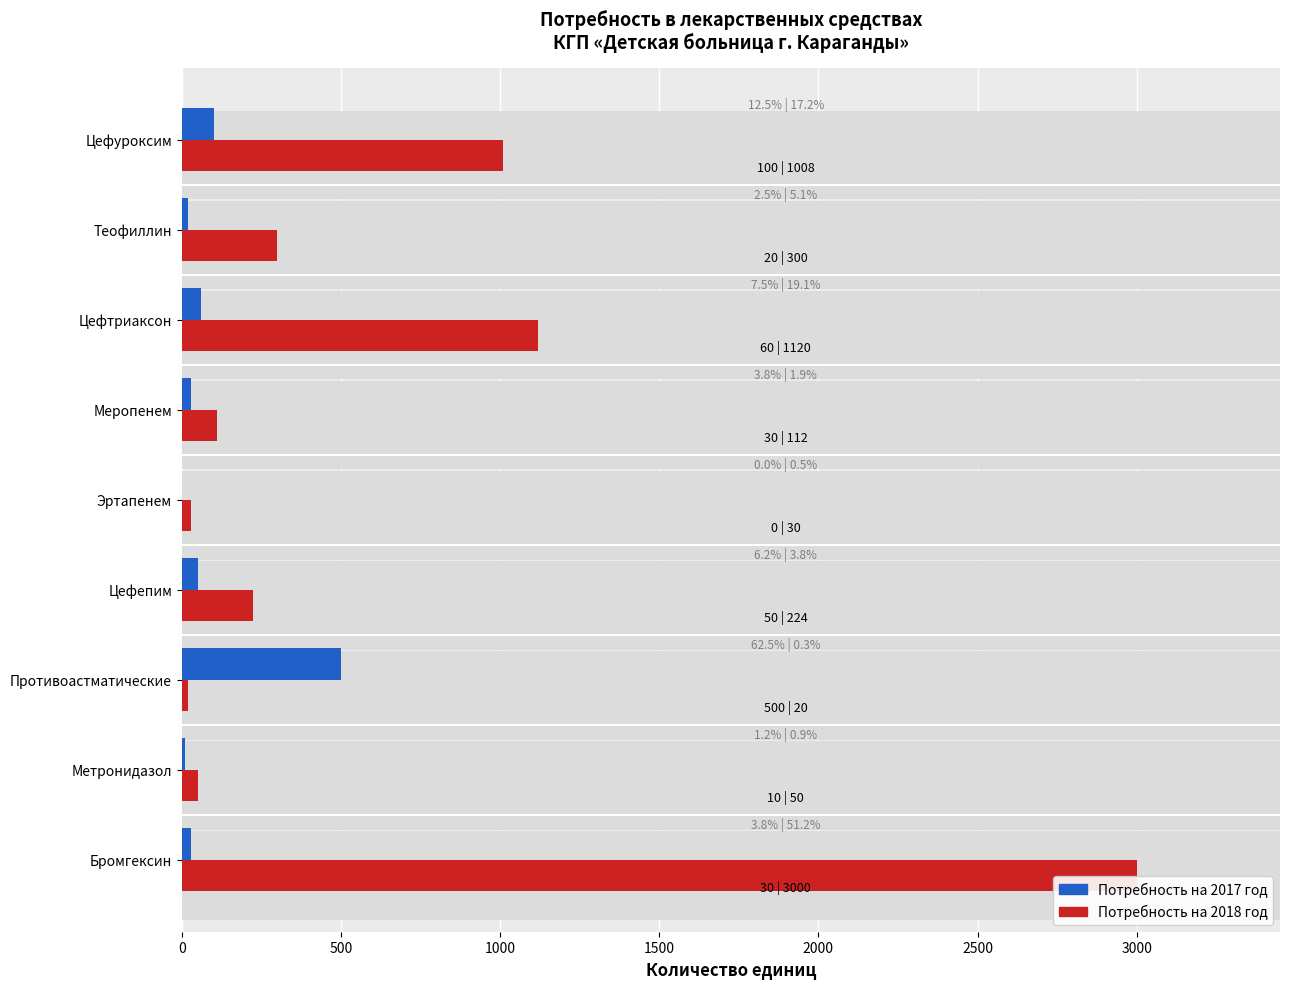

Count the number of data series in this chart.

2